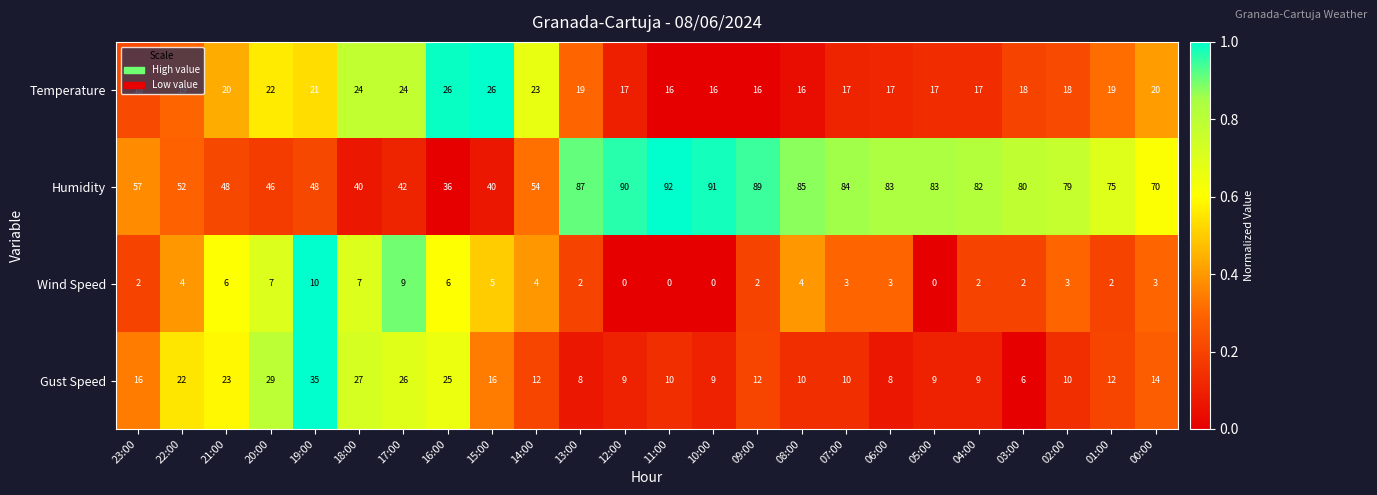

Which series has the largest total across all categories?

Humidity